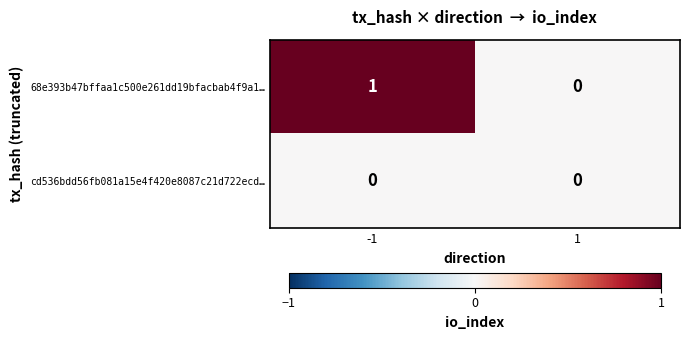

Which series changed the most between -1 and 1?

68e393b47bffaa1c500e261dd19bfacbab4f9a1…